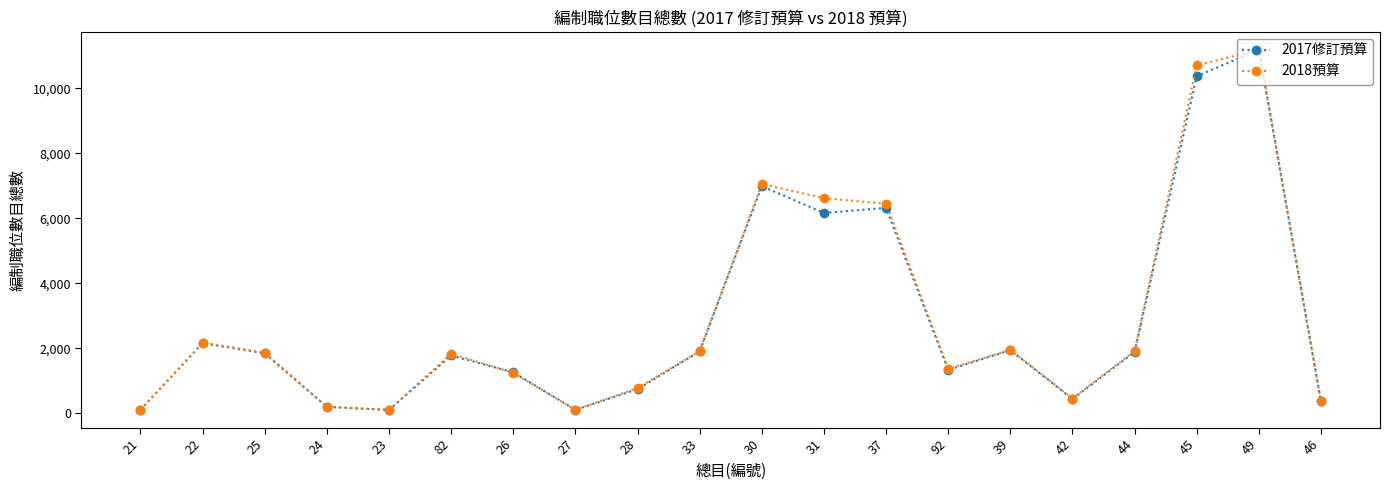

The value of 2017修訂預算 at 45 is 10378. True or false?

True